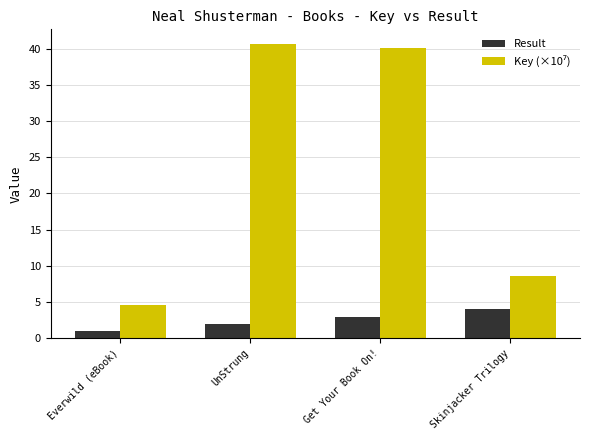

How many series are shown in this chart?

2